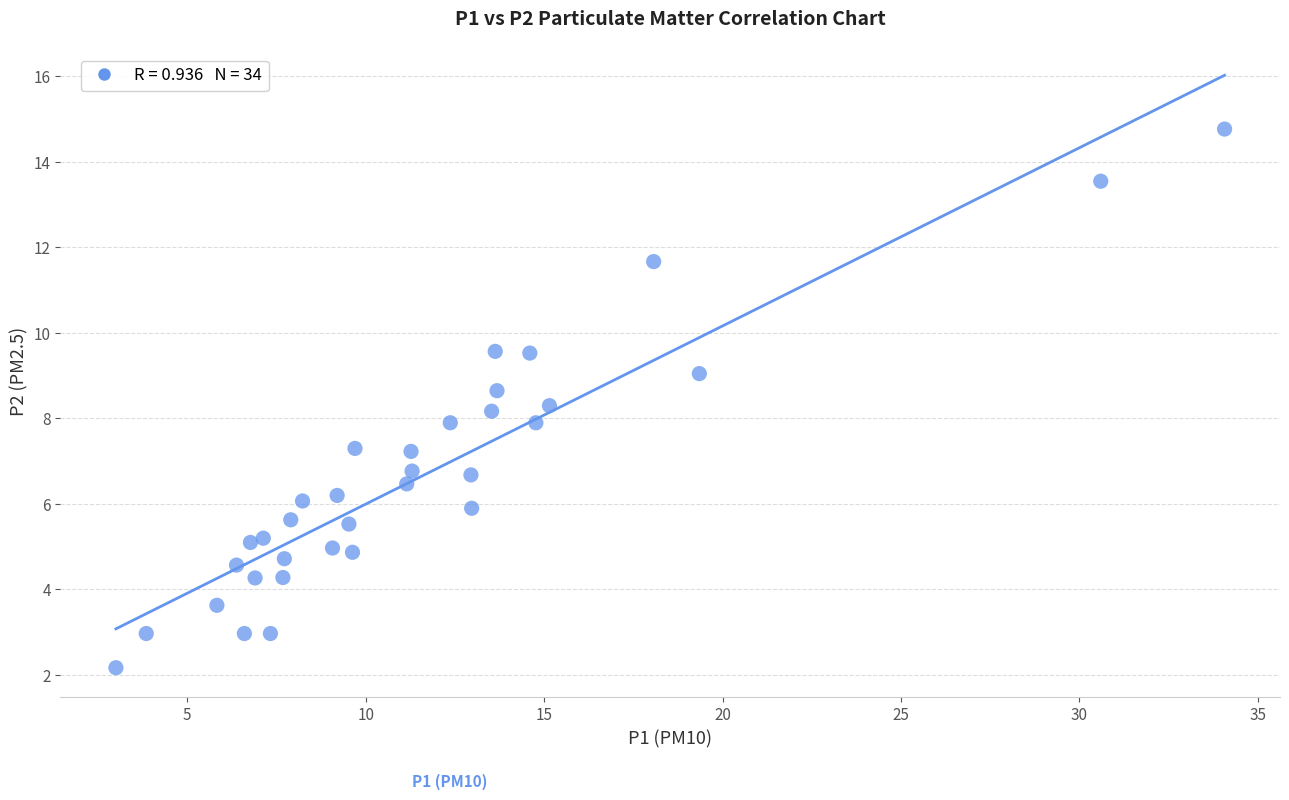

What is the range of X values (max minus min)?

31.1